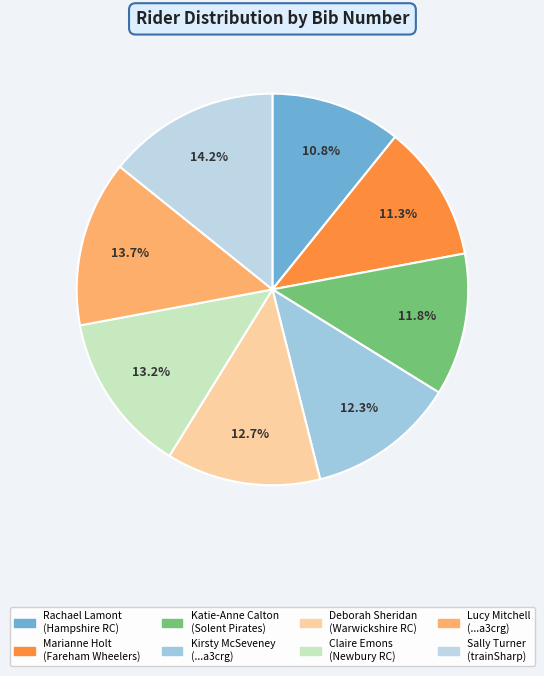

To the nearest percent, what is the average slice percentage?

12%